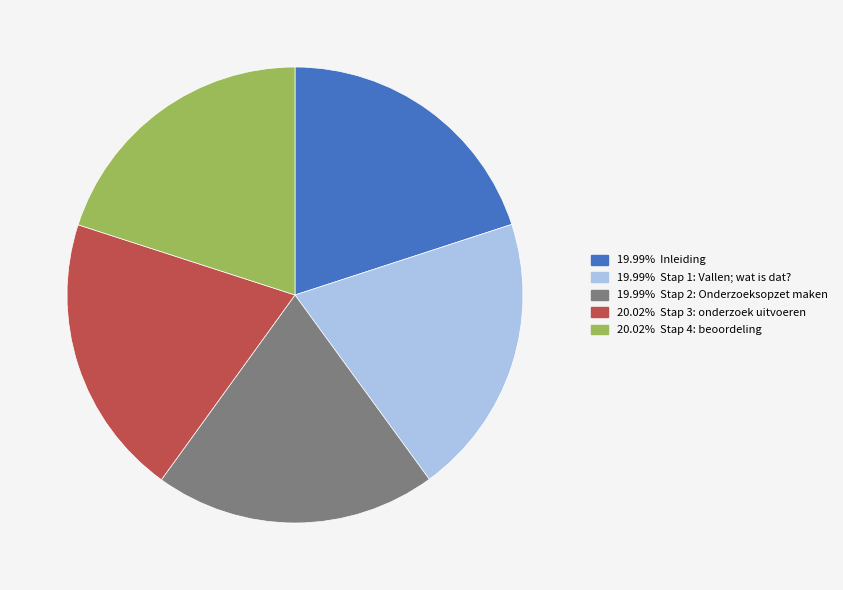

How many segments does this pie chart have?

5